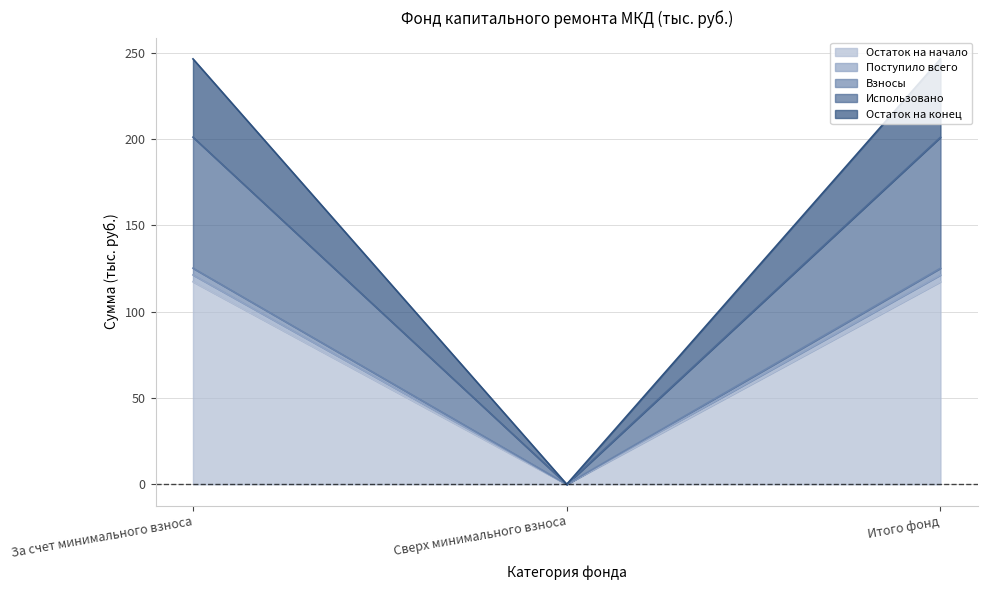

Does the chart display data point markers on the line(s)?

No